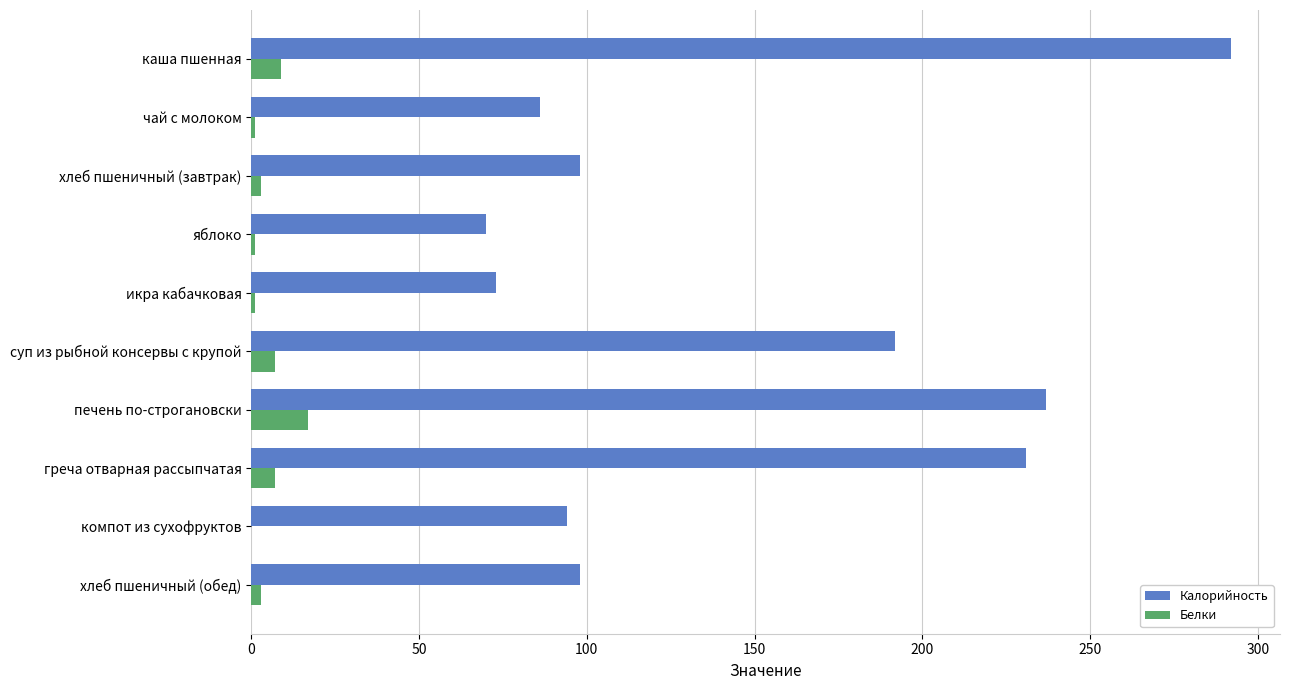

The value of Белки at суп из рыбной консервы с крупой is 7. True or false?

True